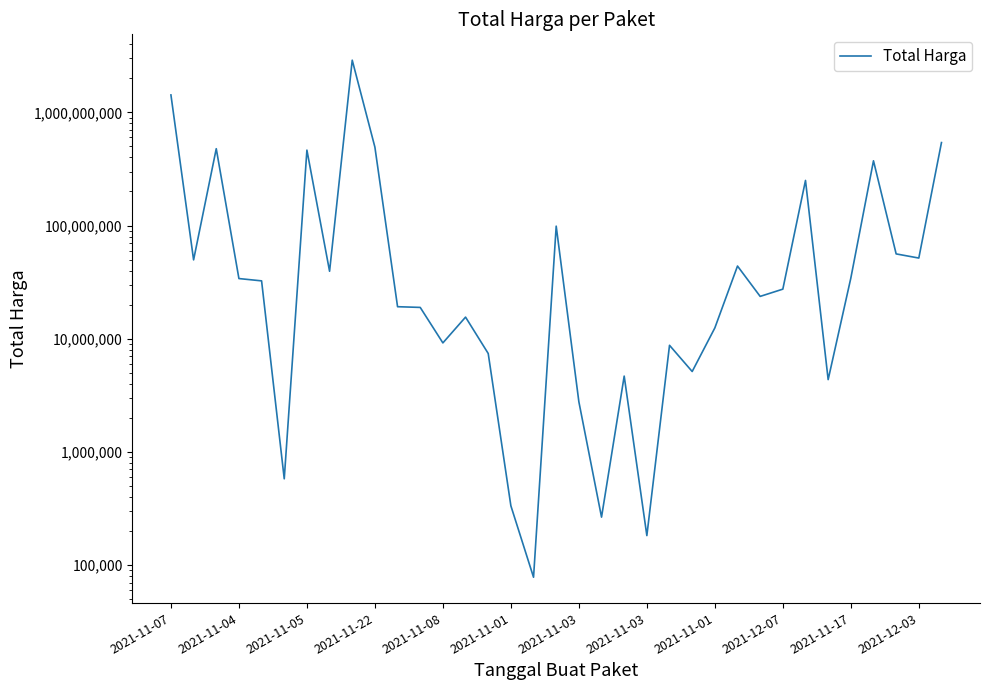

The chart shows a value of 27412000 at 2021-12-07. True or false?

True